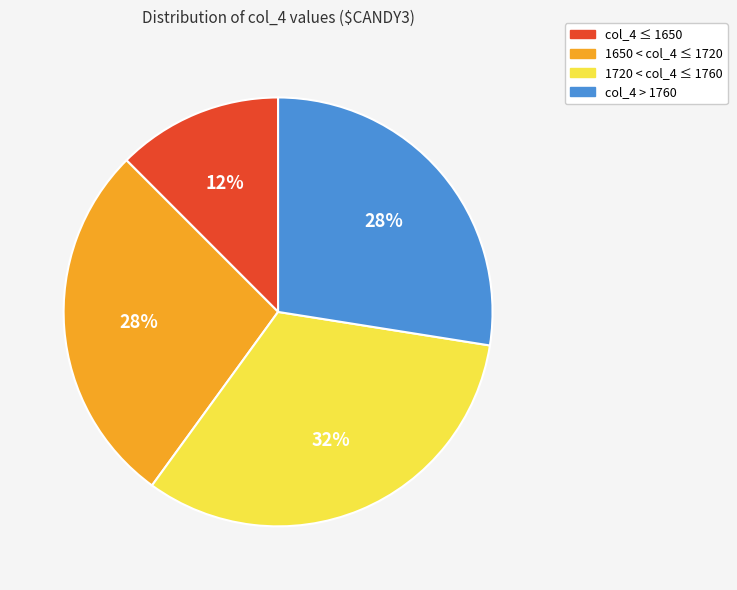

What is the ratio of the value at col_4 > 1760 to the value at 1720 < col_4 ≤ 1760?

0.8